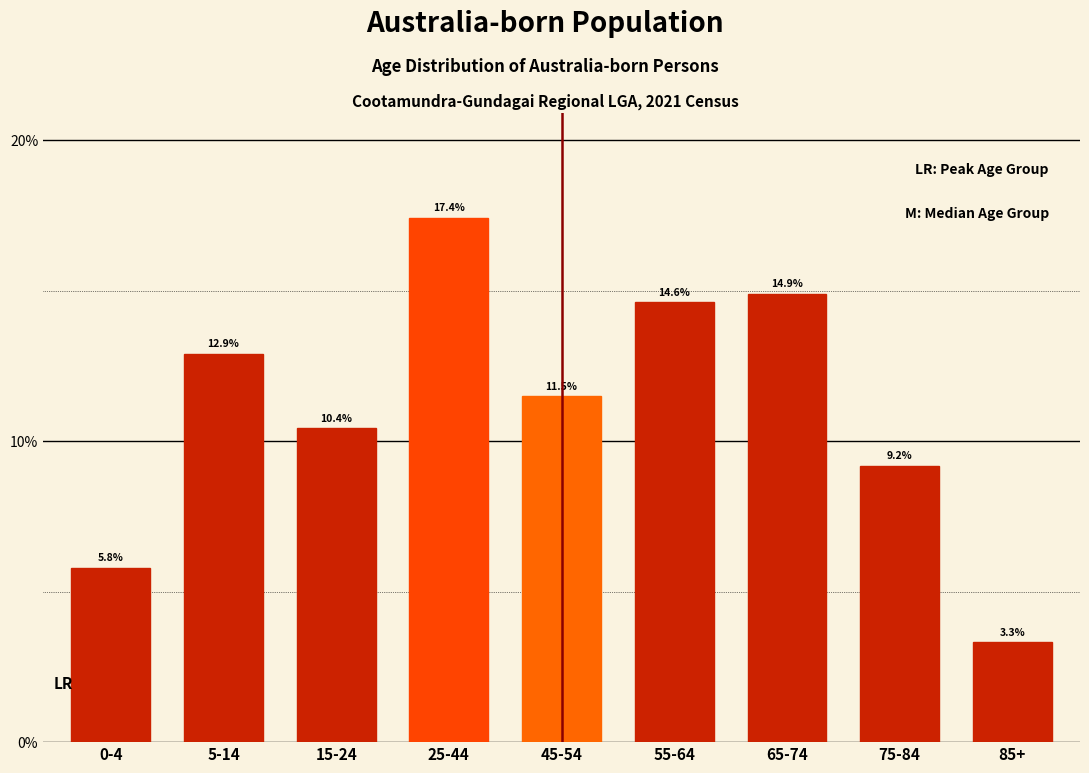

Reading left to right, list all the values displayed in this chart.

5.8	12.9	10.4	17.4	11.5	14.6	14.9	9.2	3.3